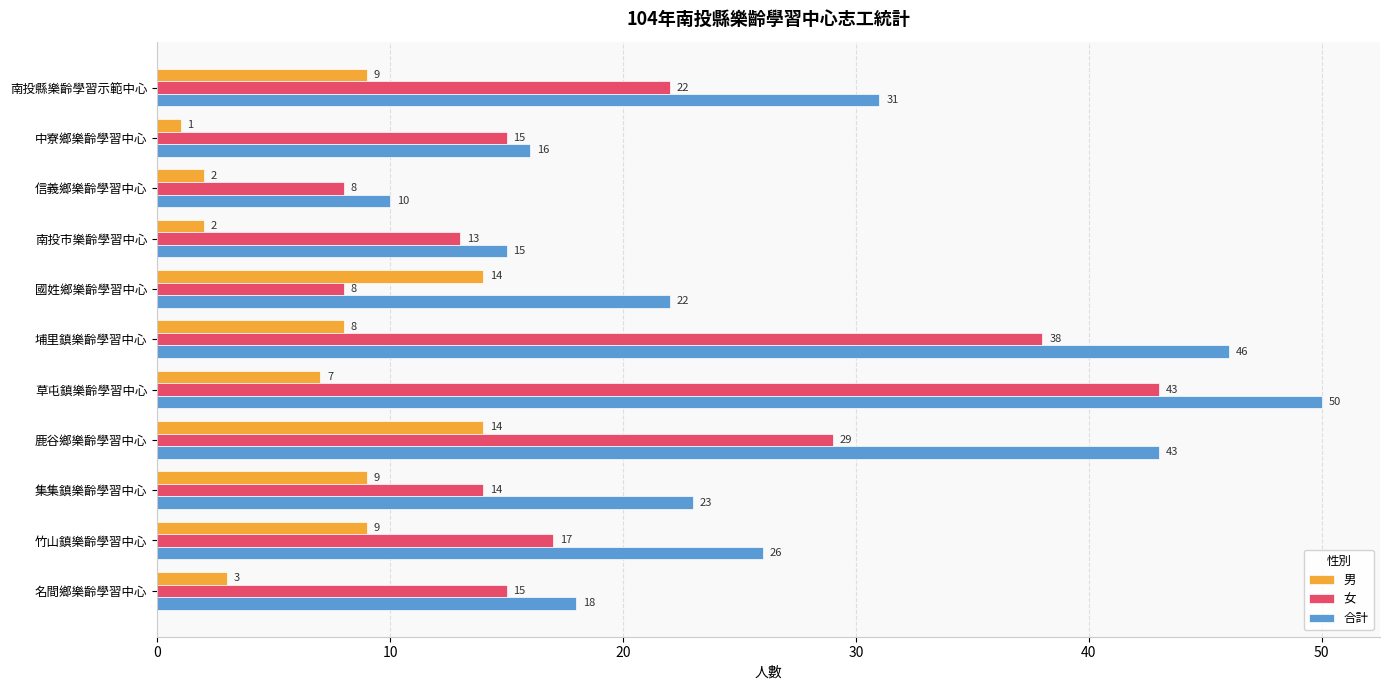

What is the minimum value shown in the chart?

1